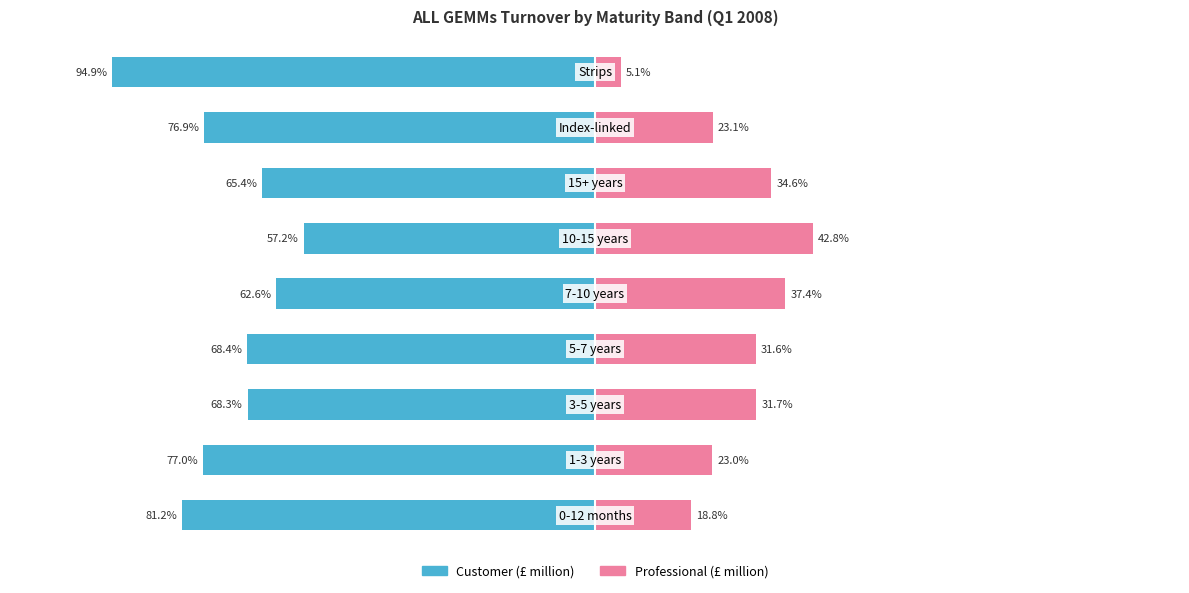

What is the difference between the second highest and minimum values in the Professional (£ million) series?

32.3